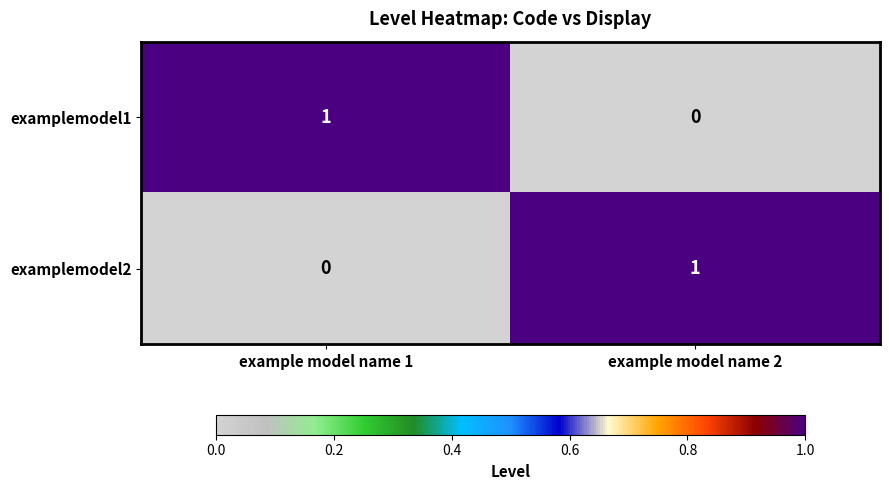

How many series are shown in this chart?

2